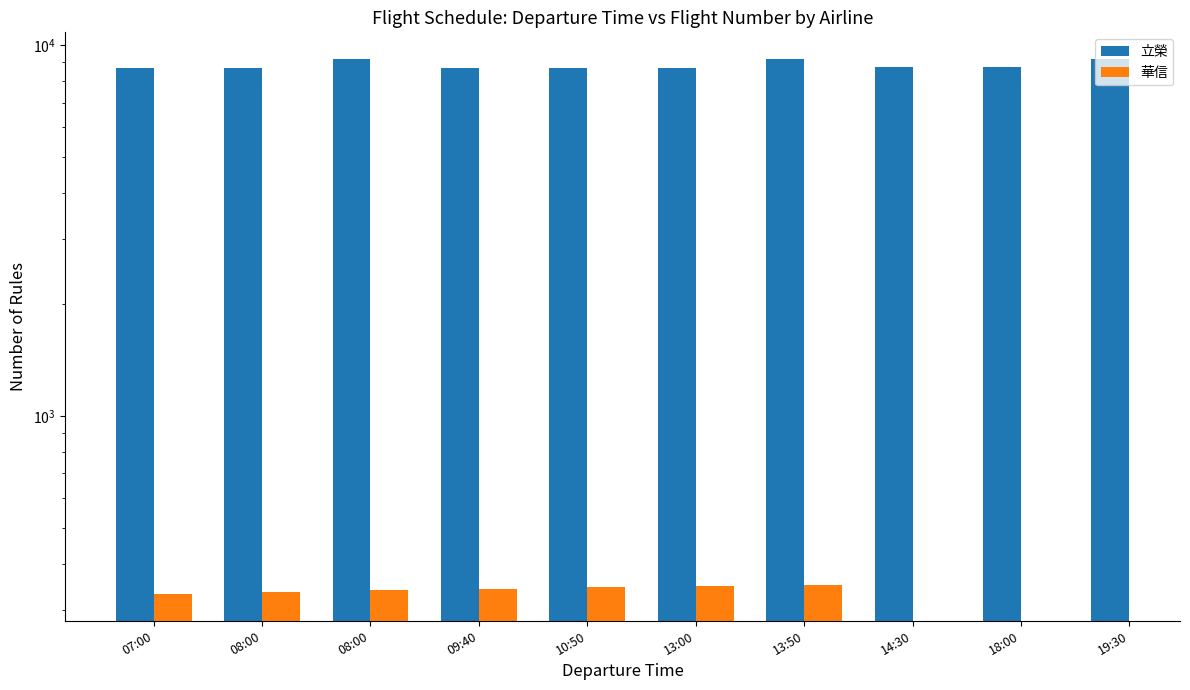

What is the sum of the 華信 values at 09:40 and 08:00?

680.0